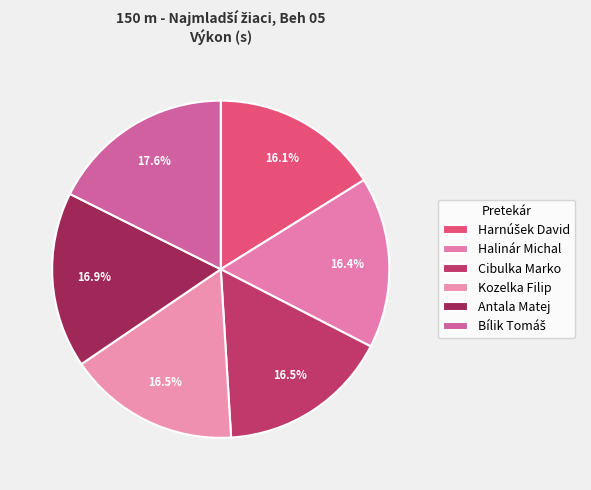

To the nearest percent, what percentage of the pie is Halinár Michal?

16%